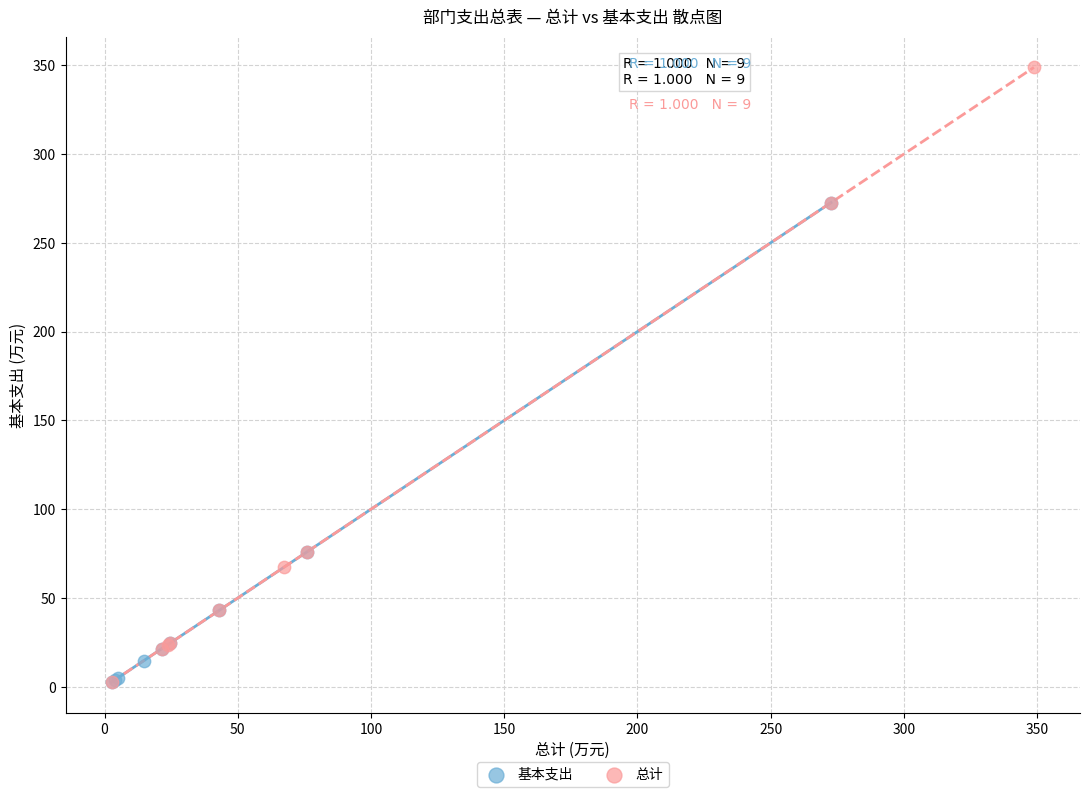

Which series contains the highest Y value?

总计